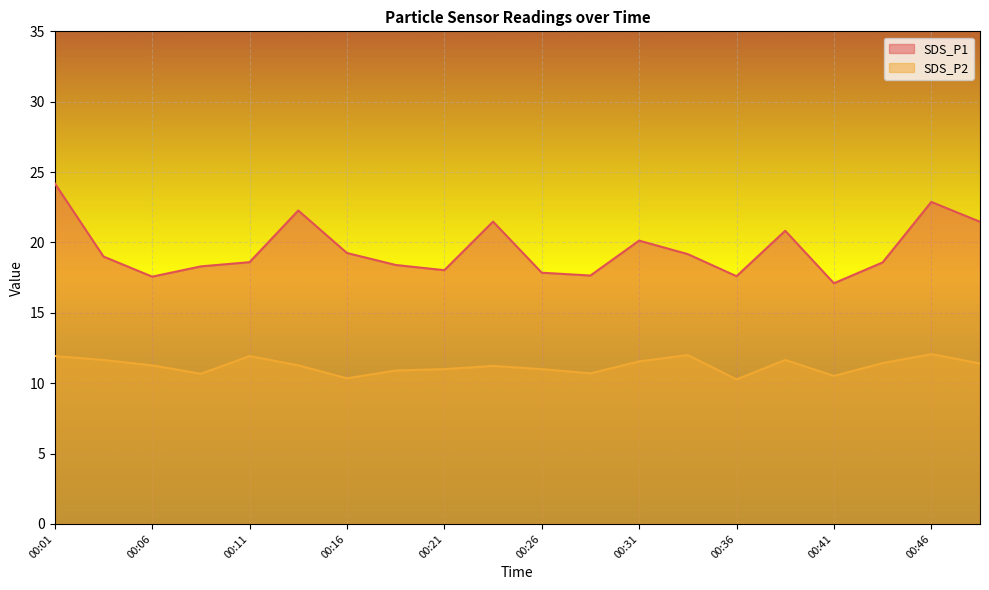

The value of SDS_P1 at 00:31 is 30.9. True or false?

False